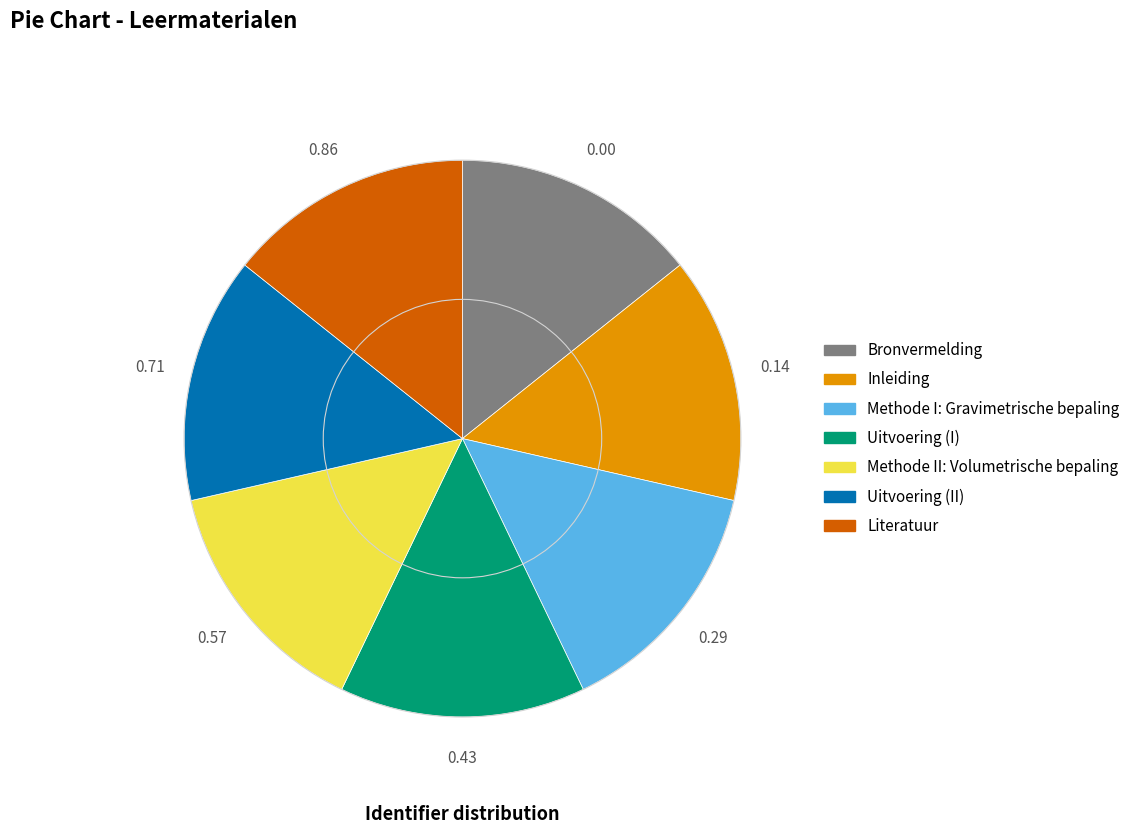

How many slices are in this pie chart?

7